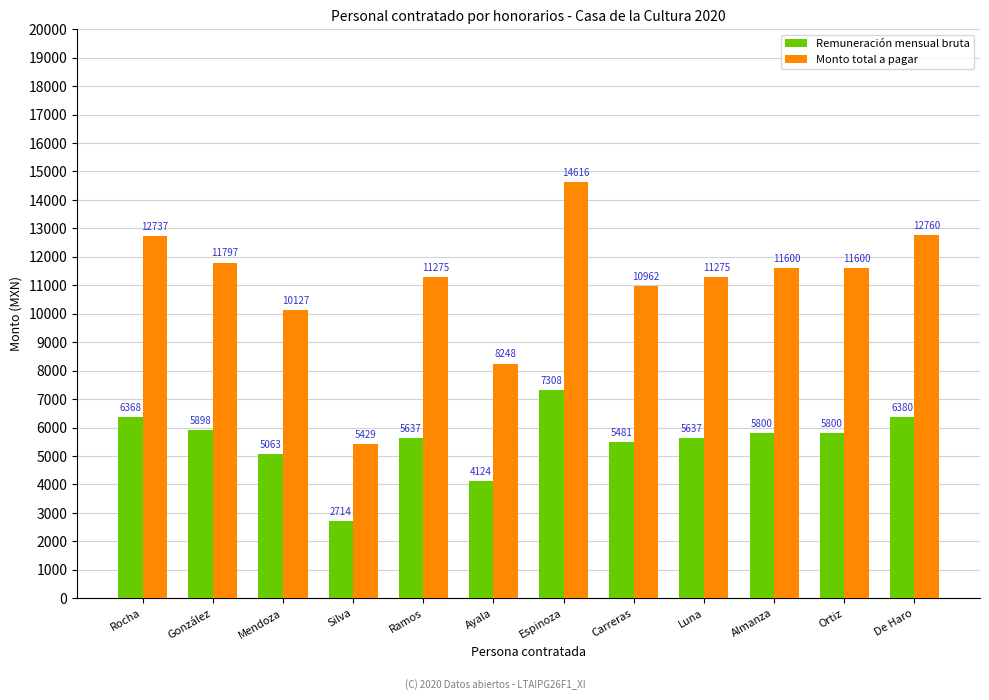

What is the approximate value of Monto total a pagar at Mendoza, to the nearest 50?

10150